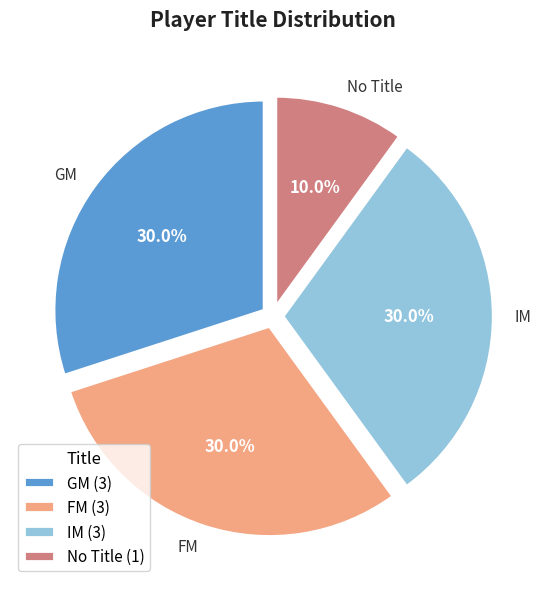

How many slices are in this pie chart?

4